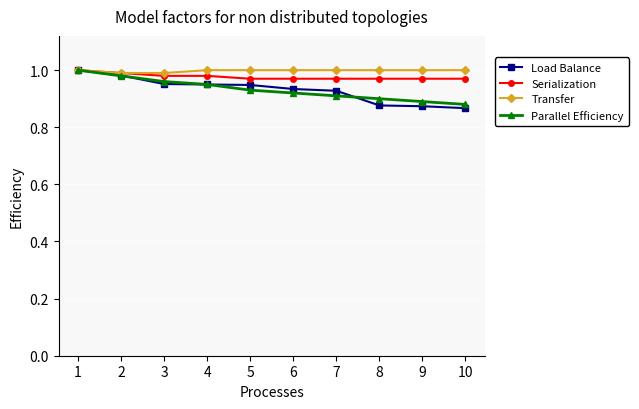

Which series has the widest spread of values?

Load Balance